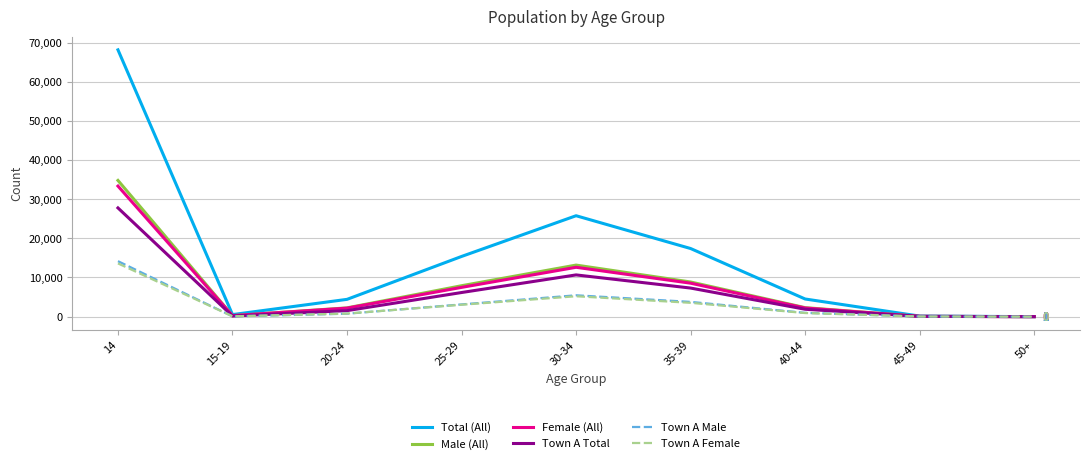

The Town A Female series shows 13597 at 14. True or false?

True